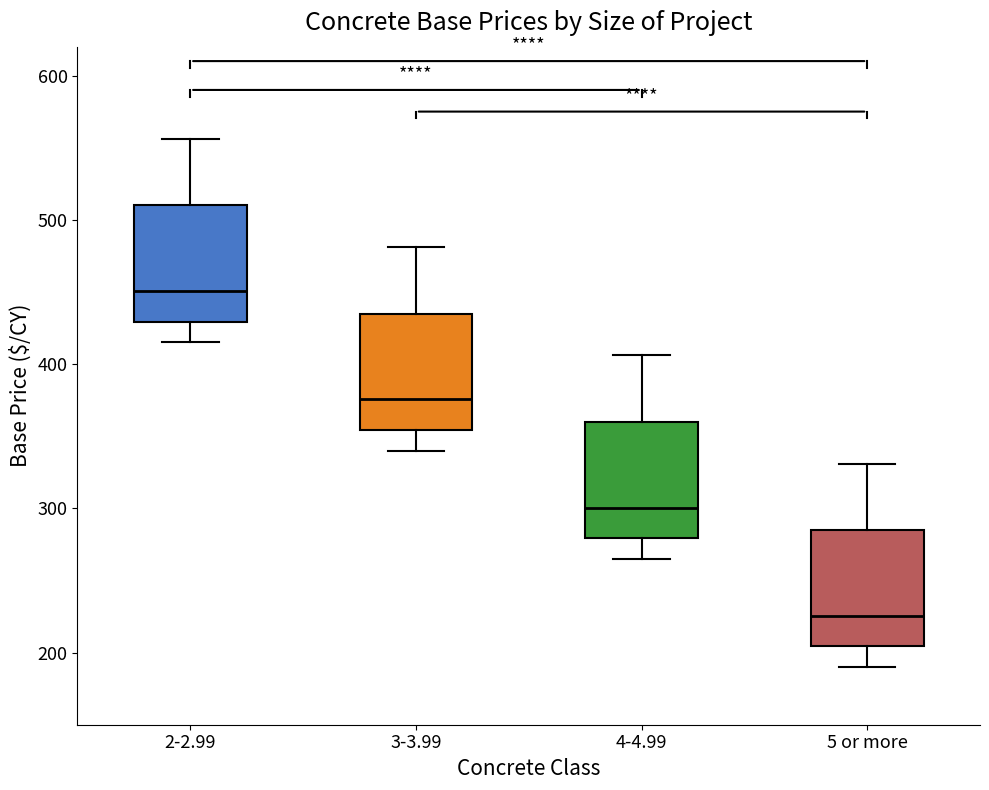

Which box's median line is the highest?

2-2.99